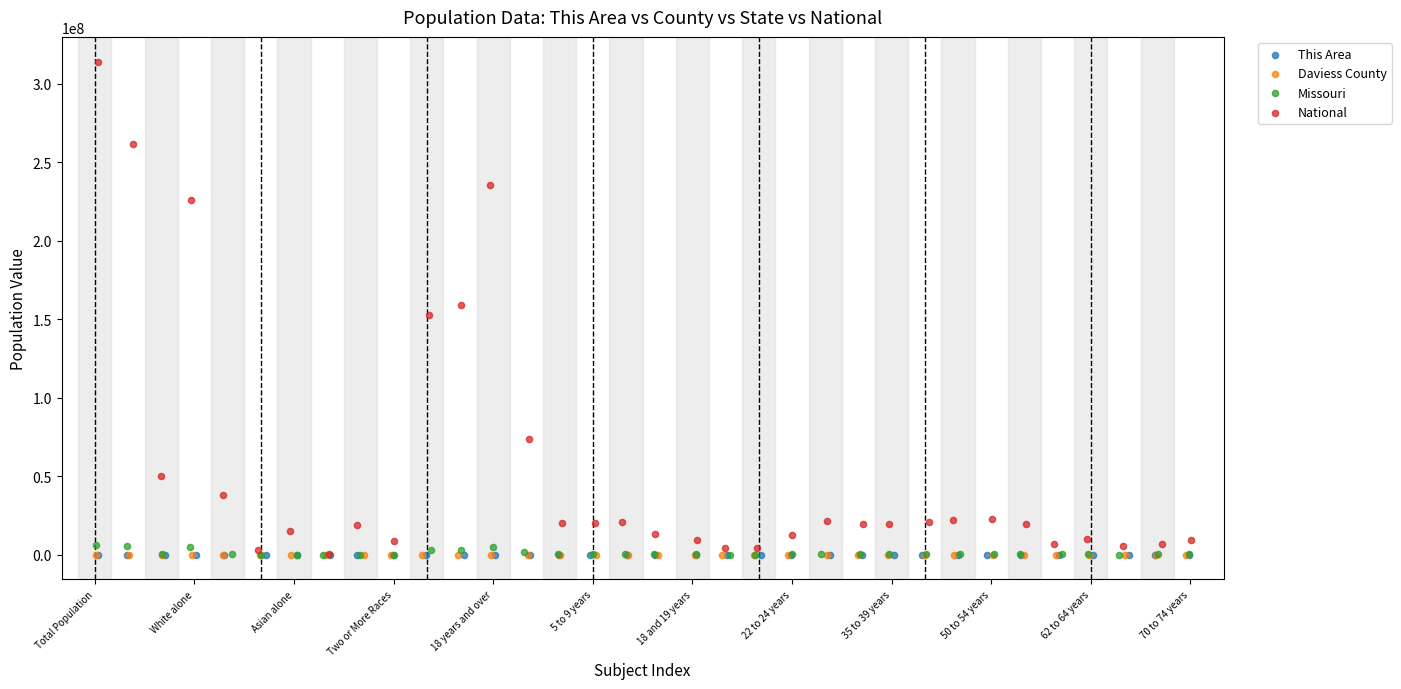

What are all the series names shown in the legend?

This Area, Daviess County, Missouri, National